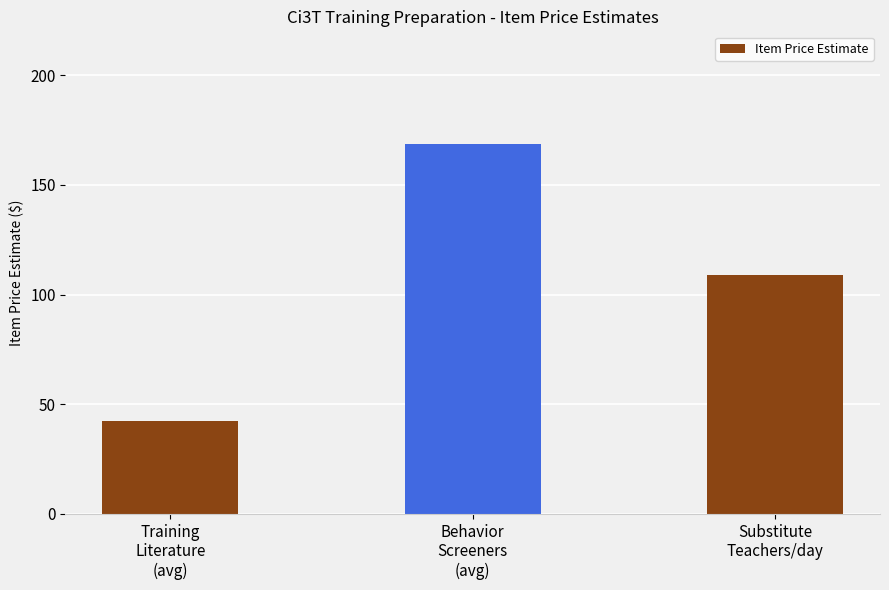

What is the minimum value shown in the chart?

42.4